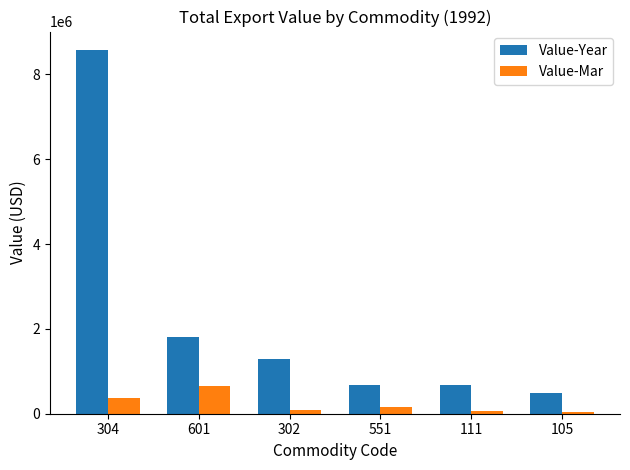

The Value-Mar series shows 67410 at 111. True or false?

True